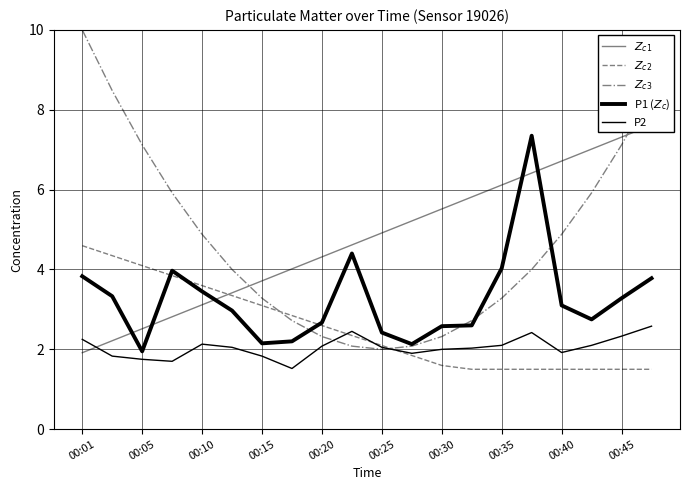

What is the difference between the second highest and minimum values in the $Z_{c1}$ series?

5.4